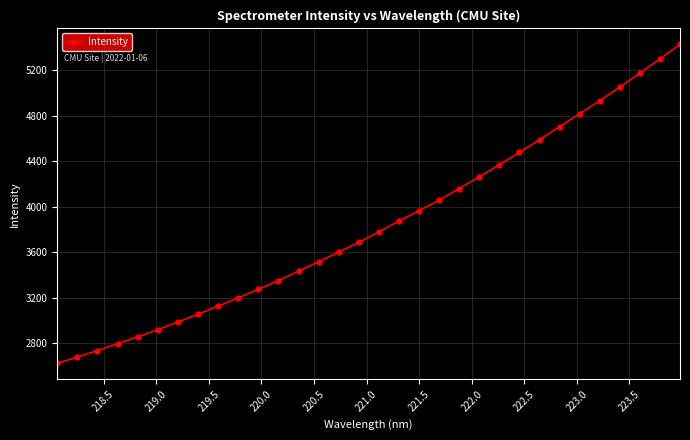

True or false: the data has more than 2 interior local peaks.

False